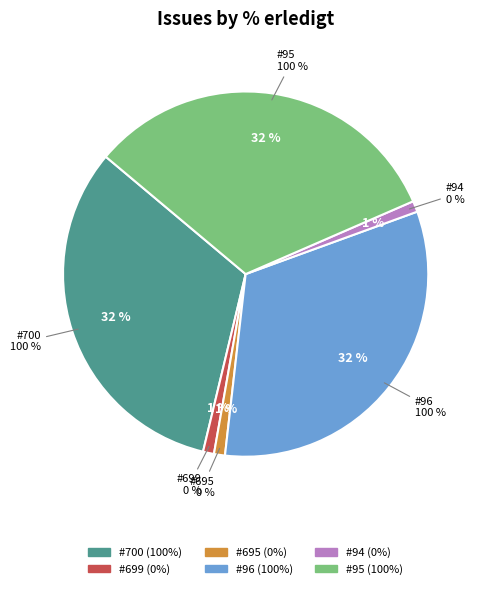

True or false: 700 accounts for 48% of the total.

False